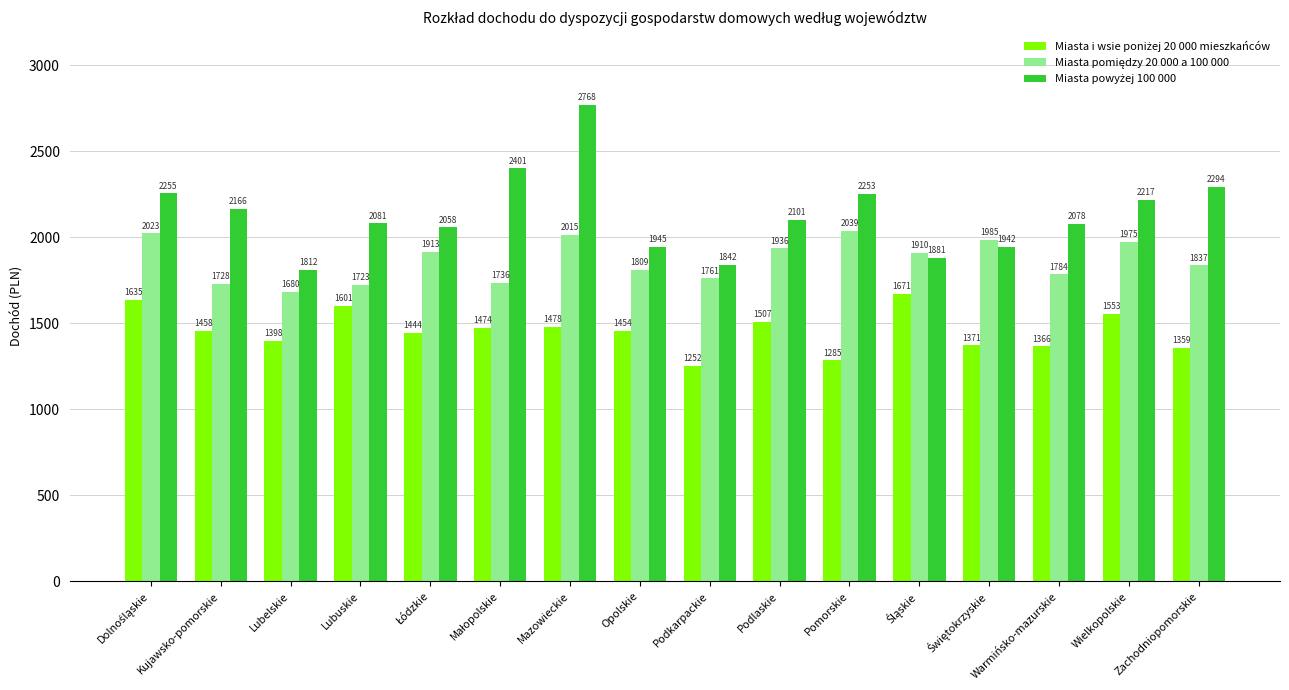

Which label corresponds to the smallest value in the chart?

Podkarpackie